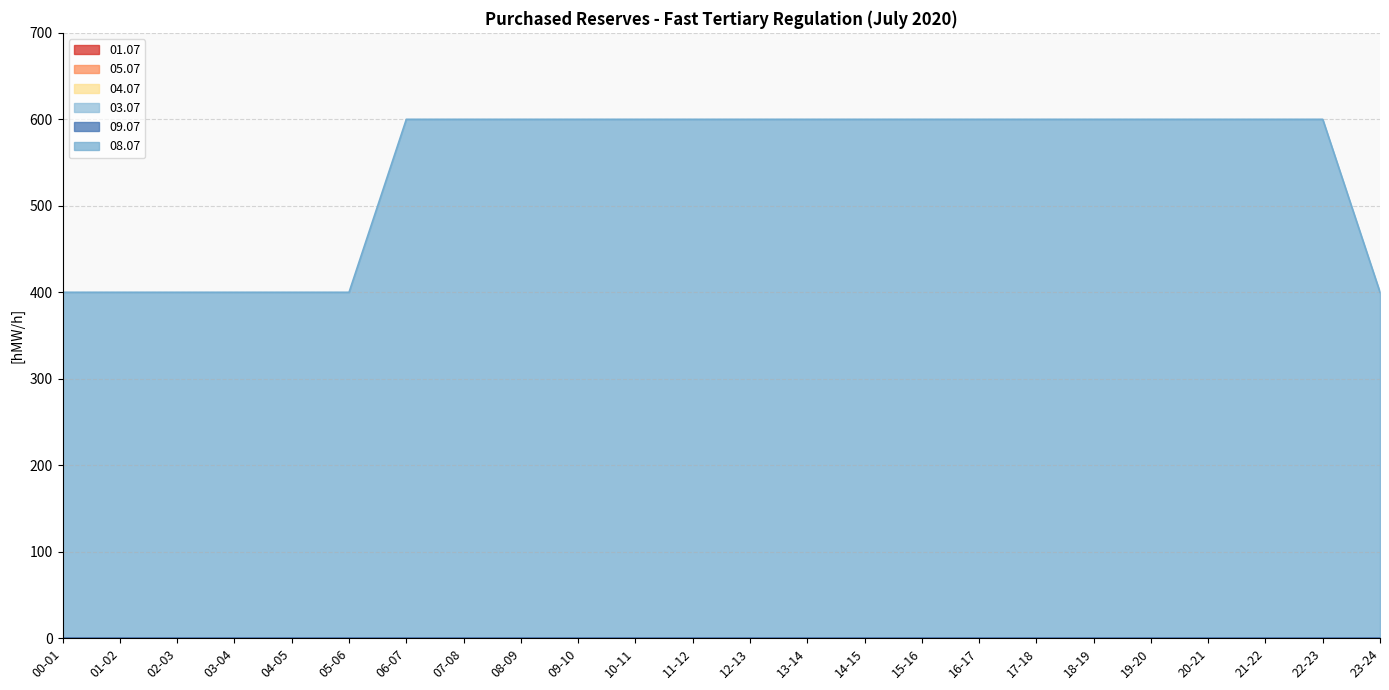

Which series has the largest total across all categories?

08.07